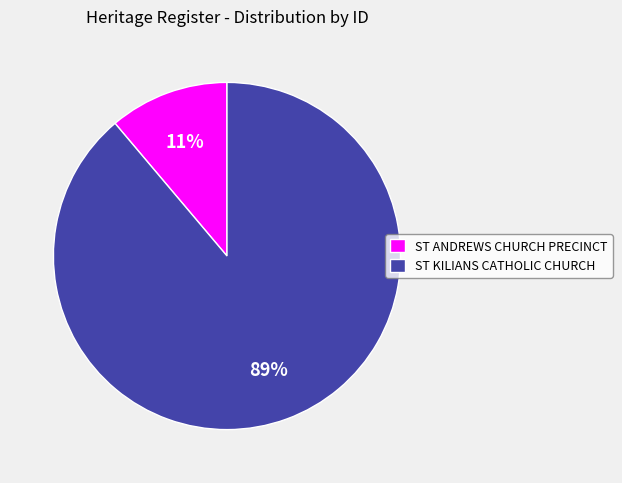

To the nearest percent, what portion does ST KILIANS CATHOLIC CHURCH represent?

89%